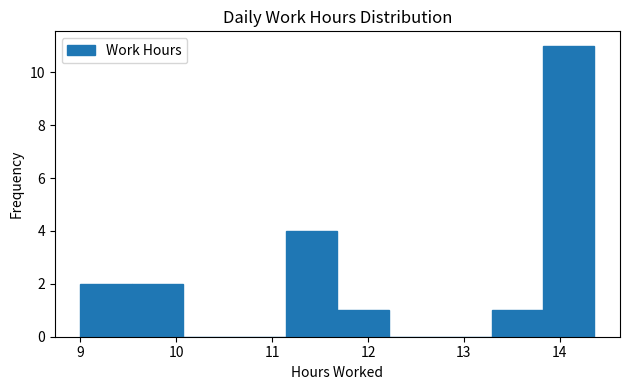

Reading left to right, transcribe this chart: for each bar, give the range it covers on the x-axis and its height. Neither the bar edges nor the heights are printed on the chart, so give them approximately, as read against the axes.

9.0 to 9.5: 2
9.5 to 10.1: 2
10.1 to 10.6: 0
10.6 to 11.1: 0
11.1 to 11.7: 4
11.7 to 12.2: 1
12.2 to 12.8: 0
12.8 to 13.3: 0
13.3 to 13.8: 1
13.8 to 14.4: 11